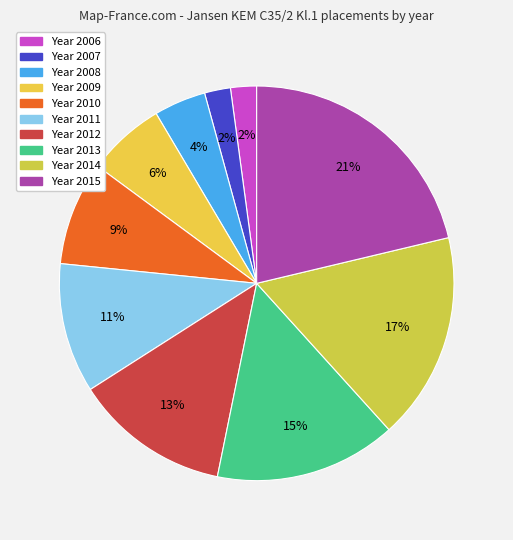

To the nearest percent, what is the average slice percentage?

10%